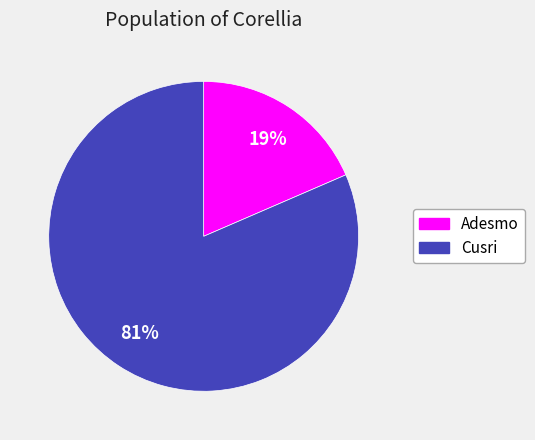

Which slice is the largest?

Cusri